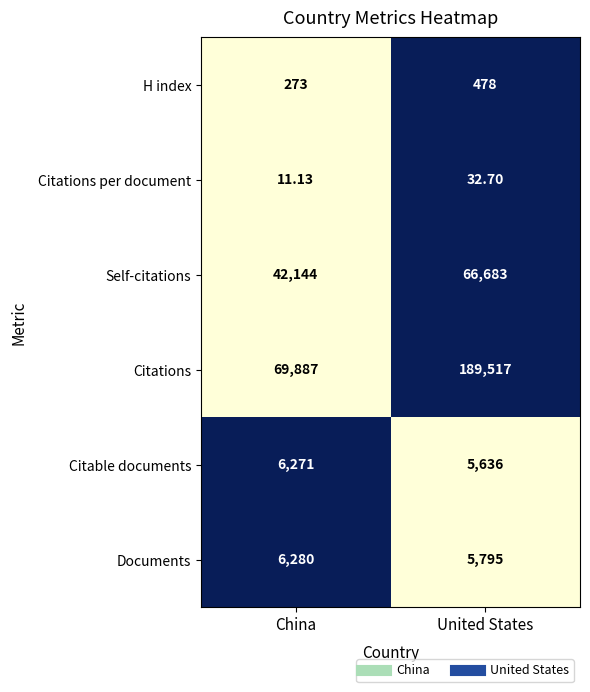

How many data points in Citations per document are less than 32?

1